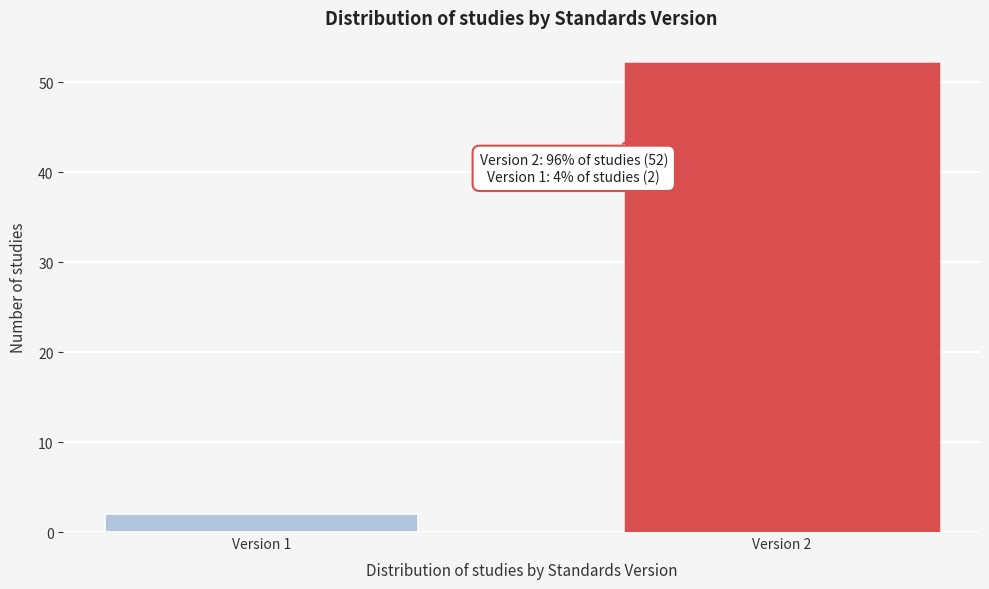

Reading left to right, what are all the values shown in this chart?

2	52